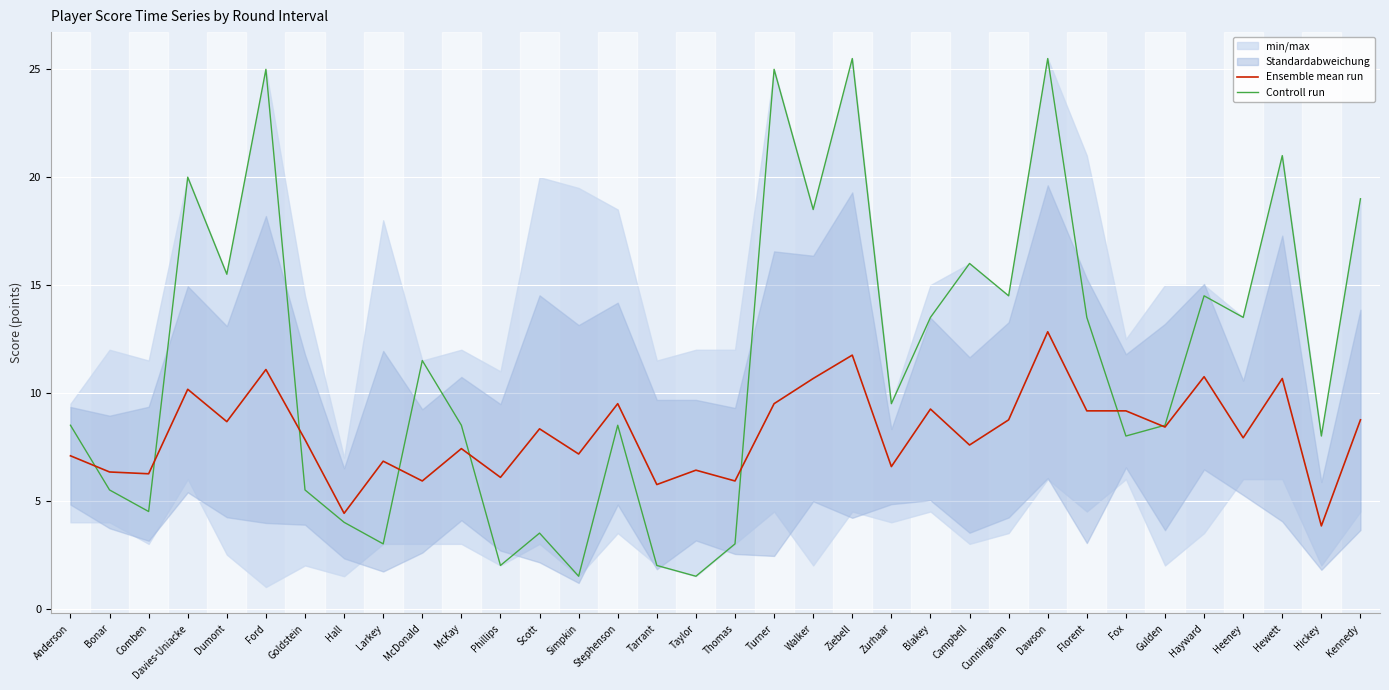

How many intersections are there between Ensemble mean run and Controll run?

8